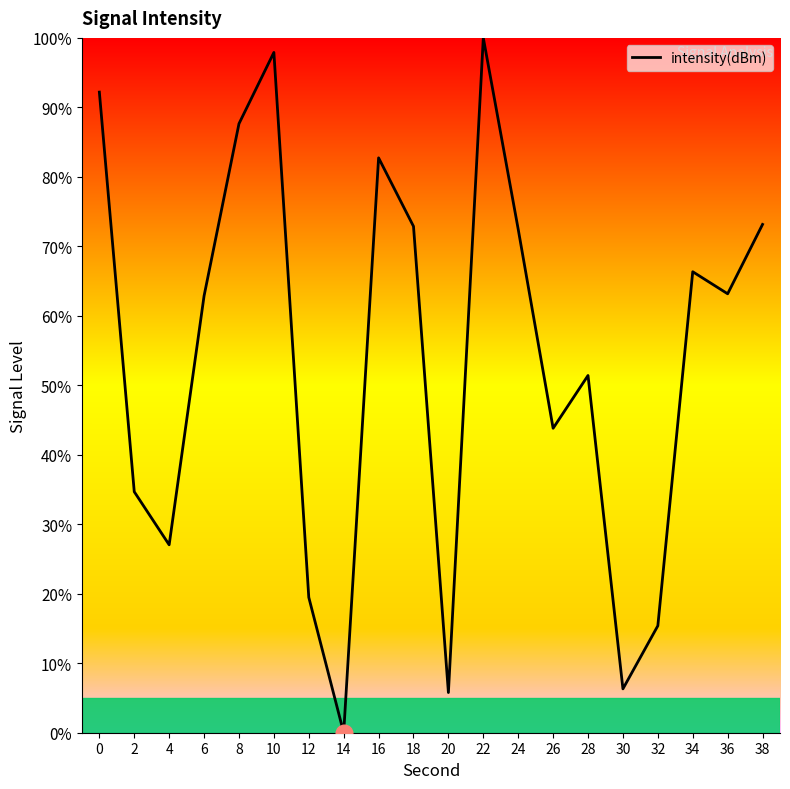

What is the difference between the second highest and minimum values?

97.9